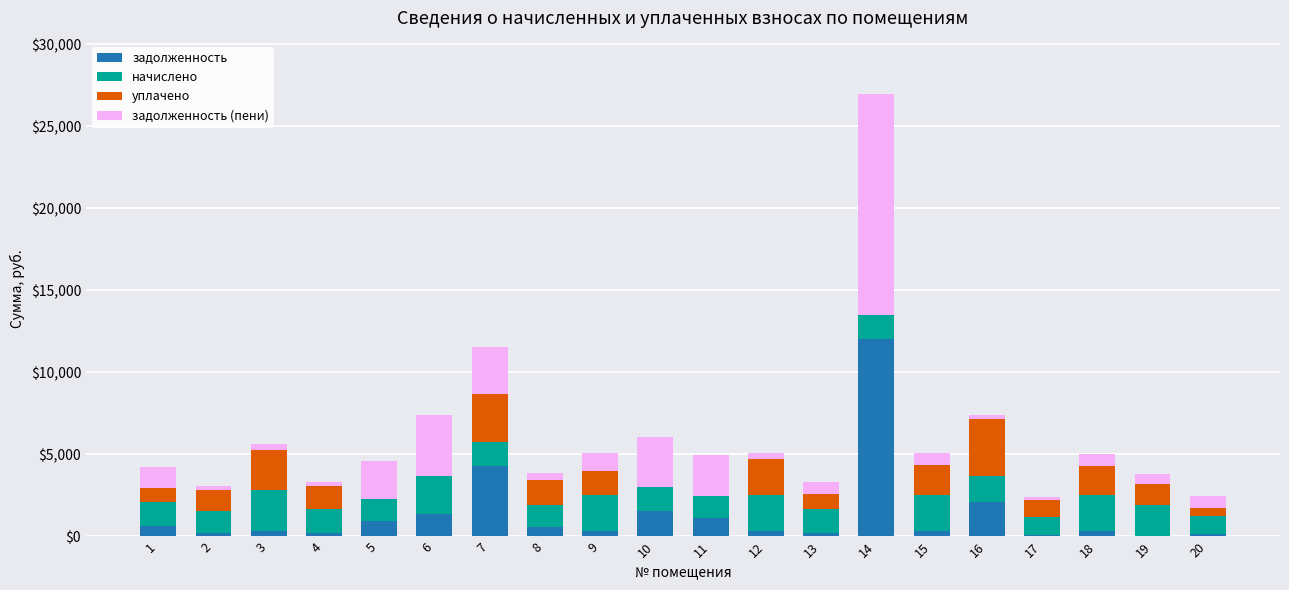

At which category is the sum across all series the highest?

14